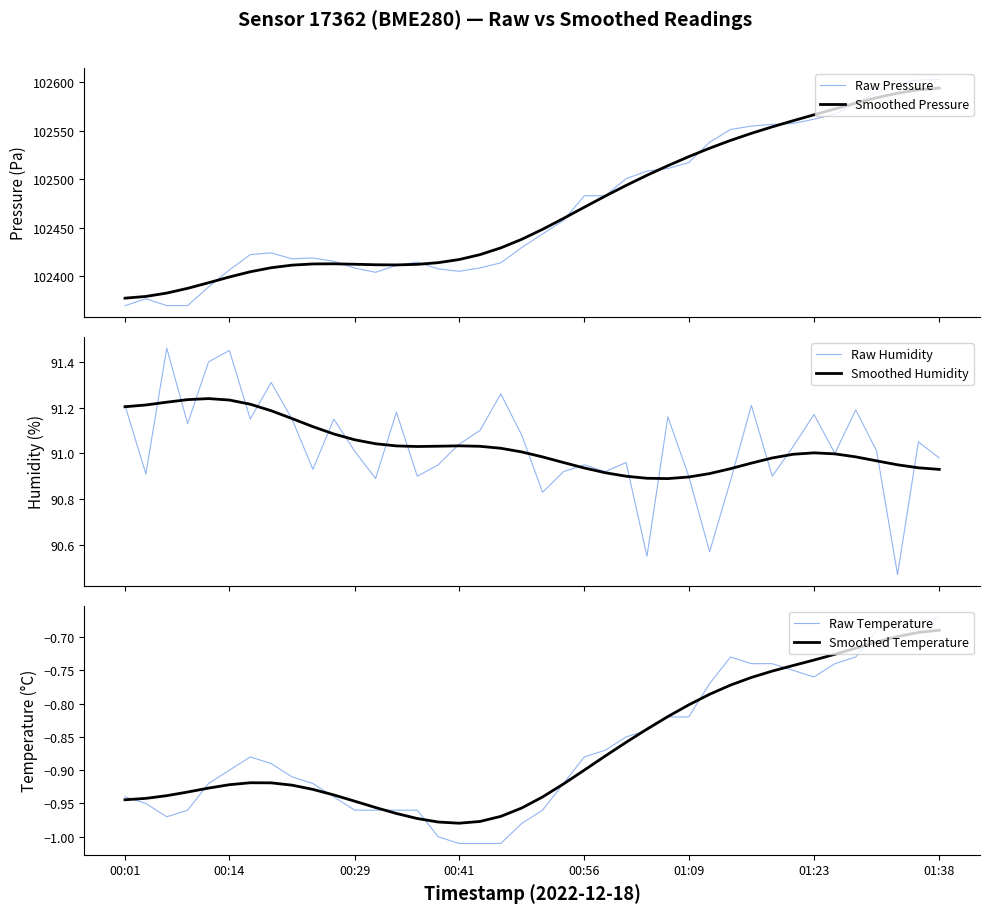

What is the maximum value for Raw Humidity?

91.5